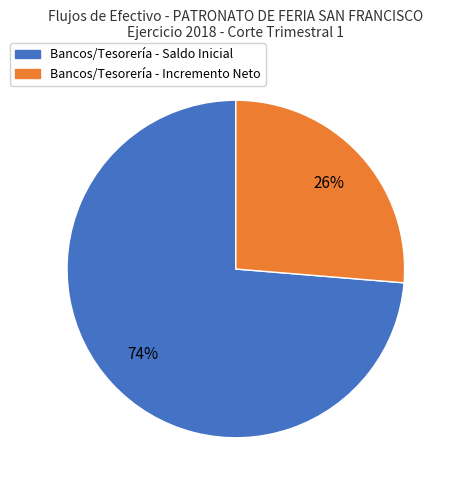

Is there any slice that represents more than half of the pie?

Yes